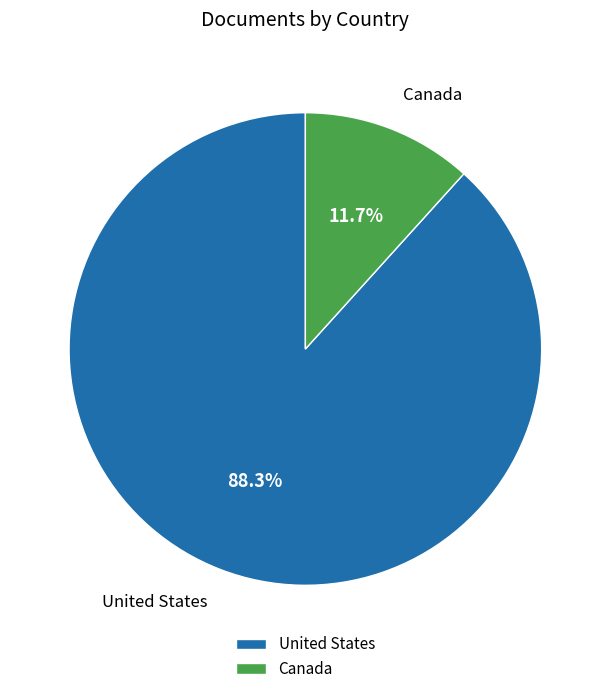

Is it true that United States is 98% of the pie?

False